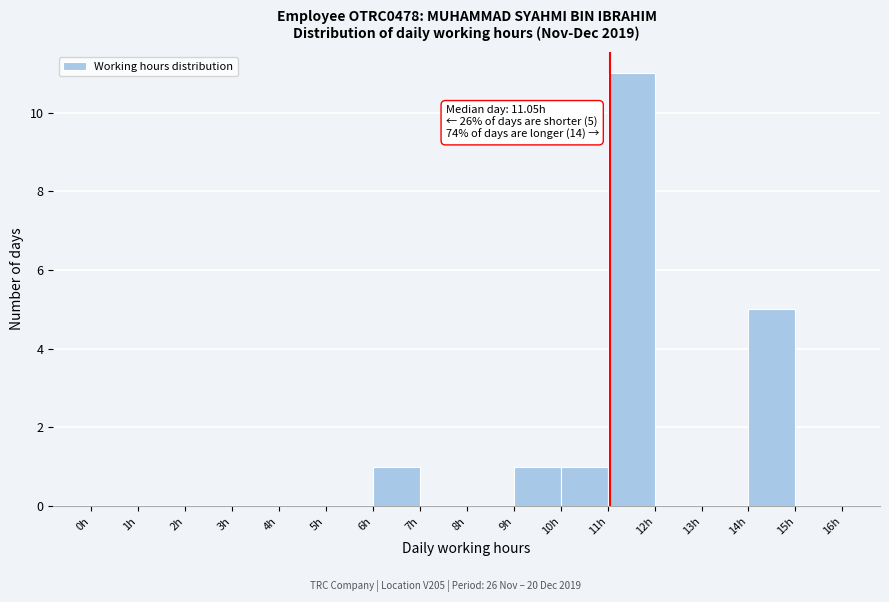

Which range on the x-axis has the tallest bar?

11 to 12